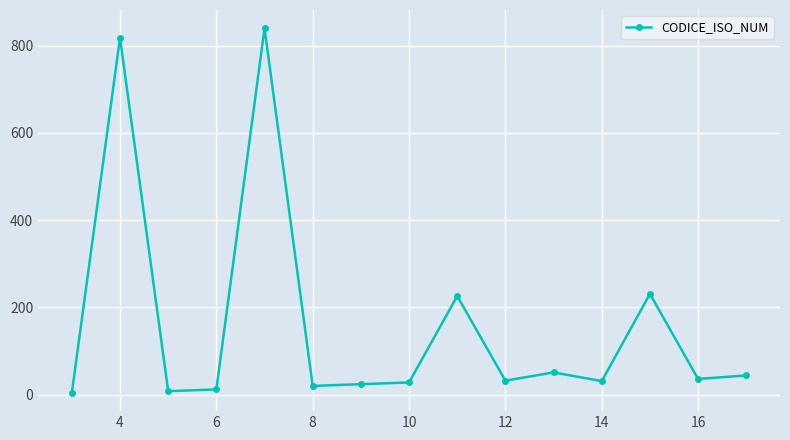

What is the difference between the second highest and minimum values?

814